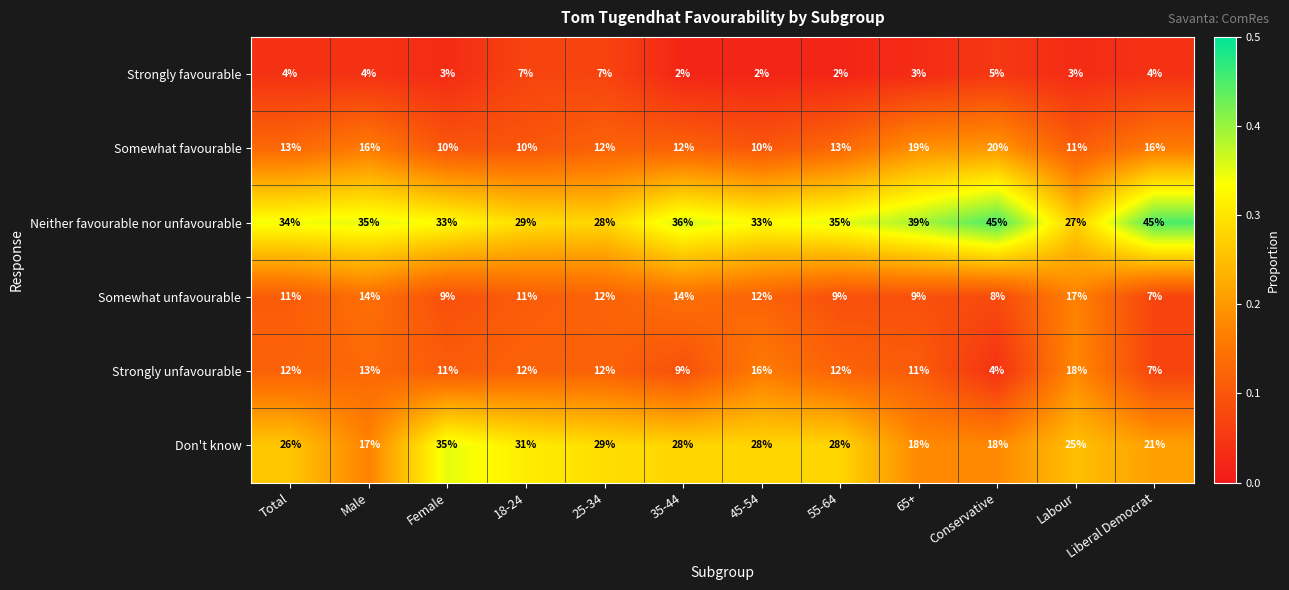

What is the difference between the highest and lowest values at 18-24?

24